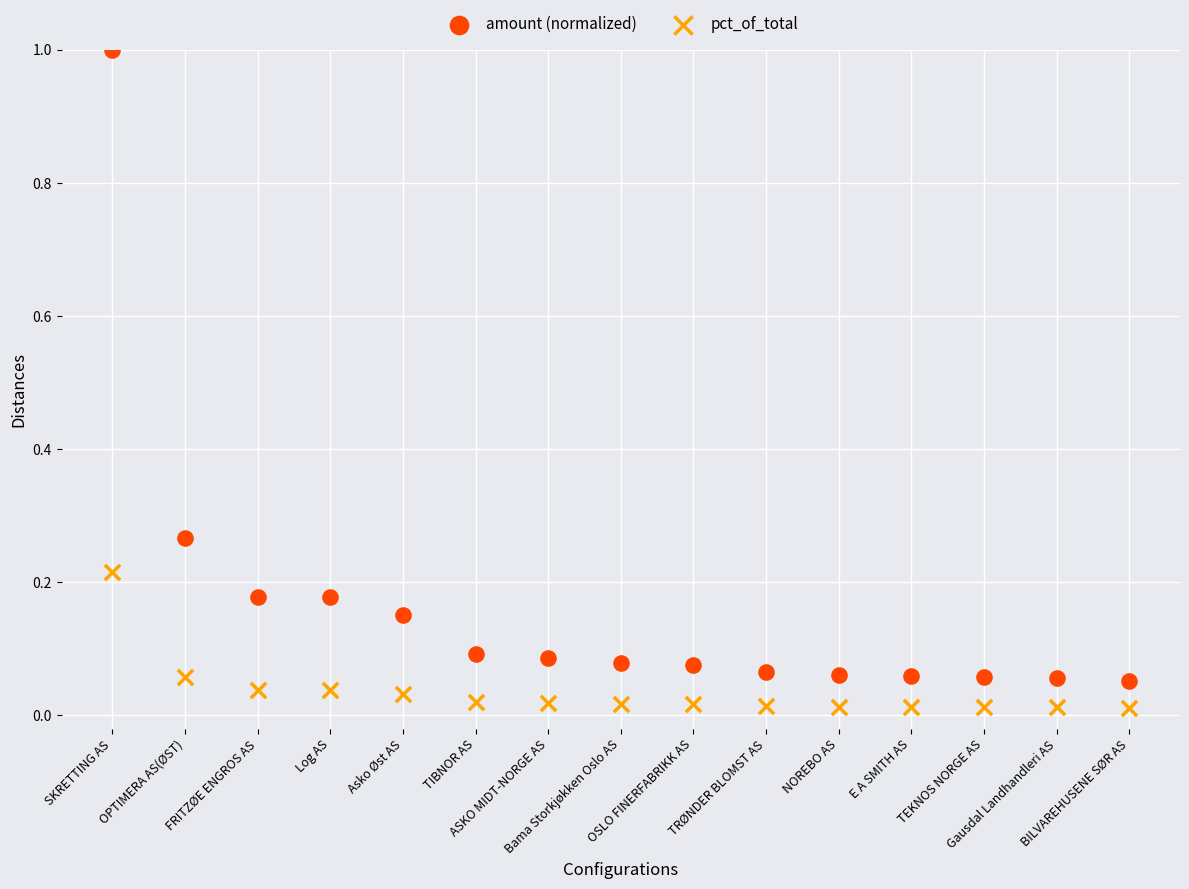

Across all data points, what is the range of Y values (max minus min)?

1.0